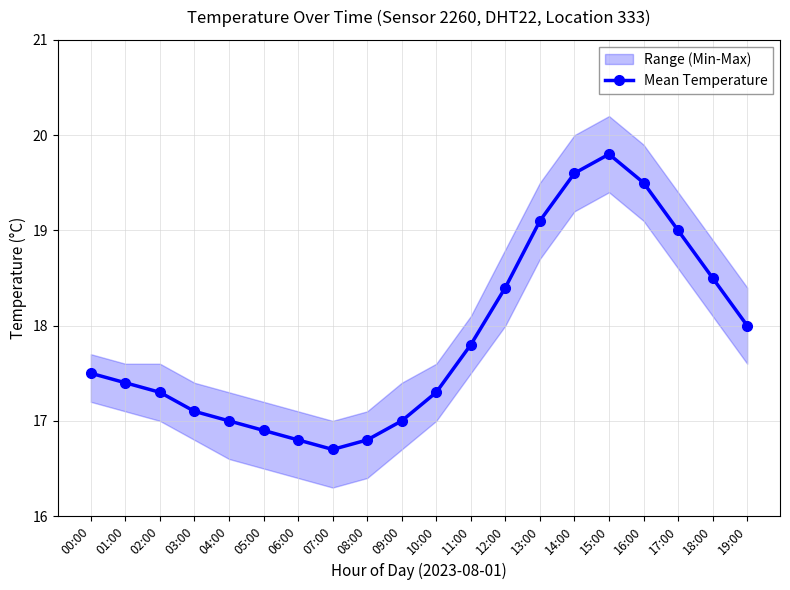

Rank the categories by value from lowest to highest.

07:00, 06:00, 08:00, 05:00, 04:00, 09:00, 03:00, 02:00, 10:00, 01:00, 00:00, 11:00, 19:00, 12:00, 18:00, 17:00, 13:00, 16:00, 14:00, 15:00